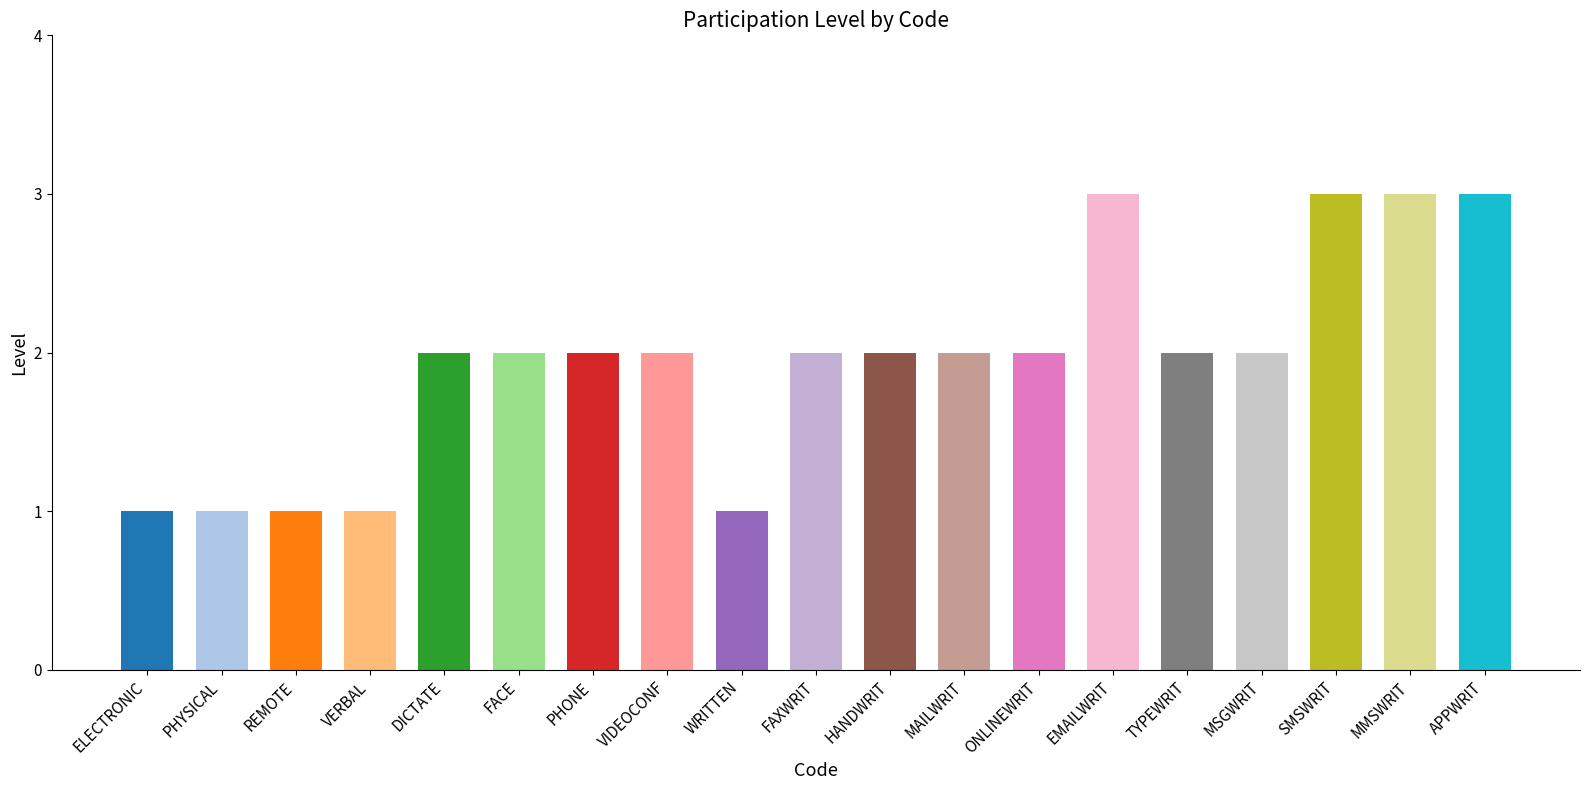

Are the bars grouped side by side (vs. stacked)?

No